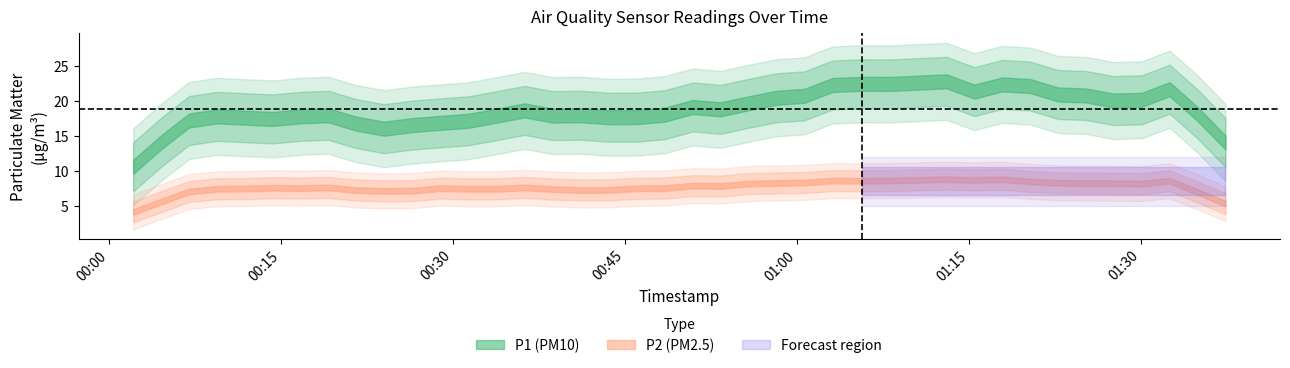

What is the approximate value of P2 at 4?

7.2